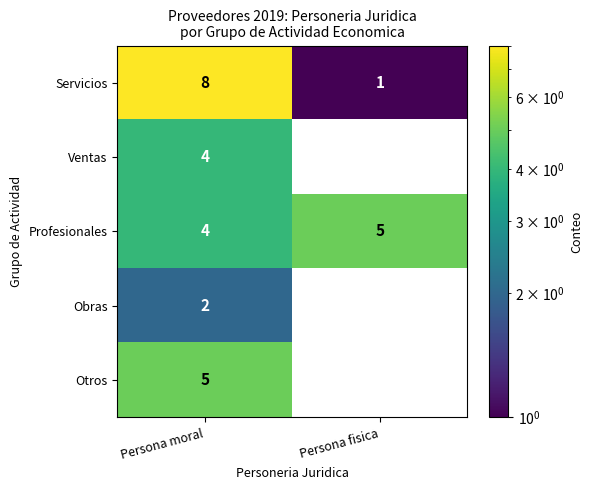

Rank the categories by Servicios value from lowest to highest.

Persona fisica, Persona moral